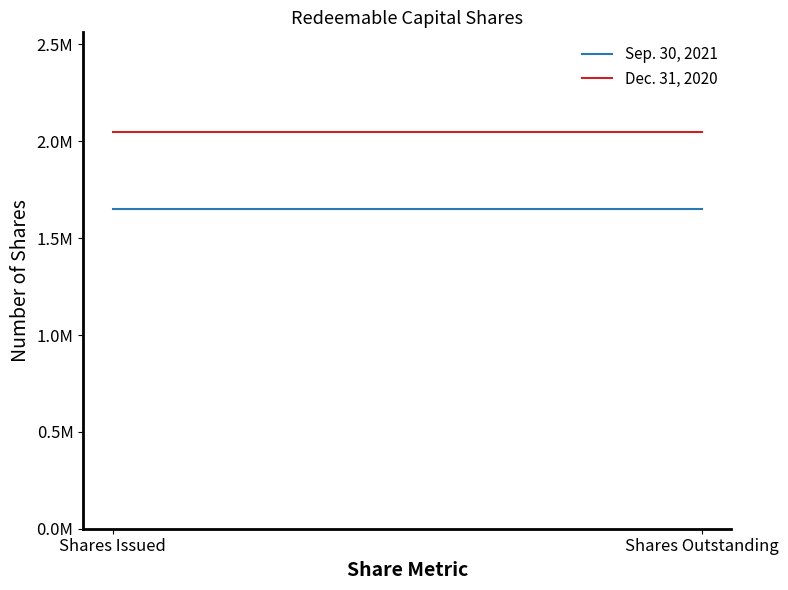

Is it true that Sep. 30, 2021 equals 2700583 at Shares Outstanding?

False